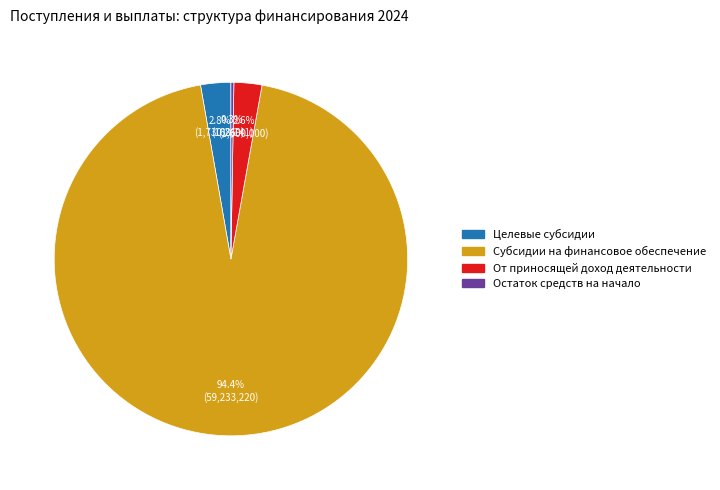

Do Целевые субсидии and От приносящей доход деятельности together represent more than half of the pie?

No